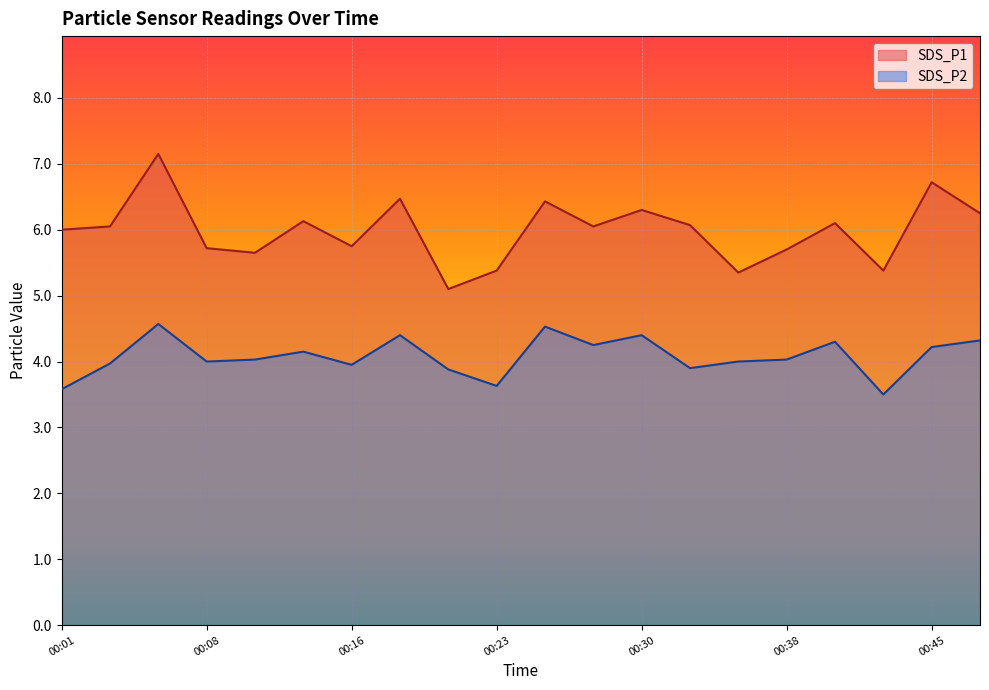

How many lines are shown in the chart?

2